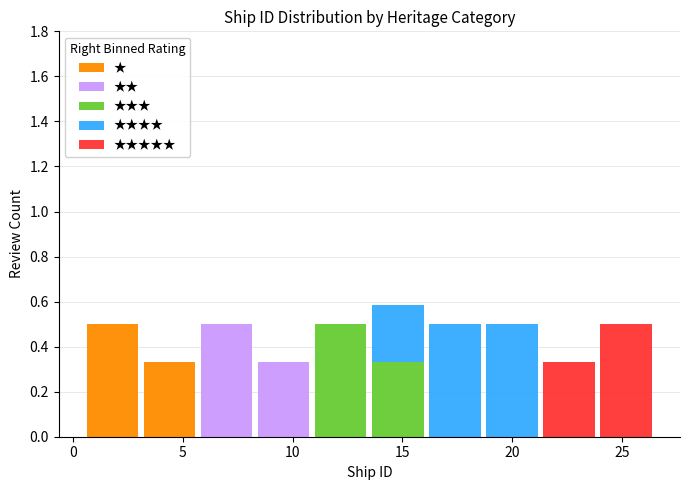

What is the total height of the stacked bar covering 10.9 to 13.5 on the x-axis? Neither the bar edges nor the heights are printed on the chart, so give them approximately, as read against the axes.

0.50